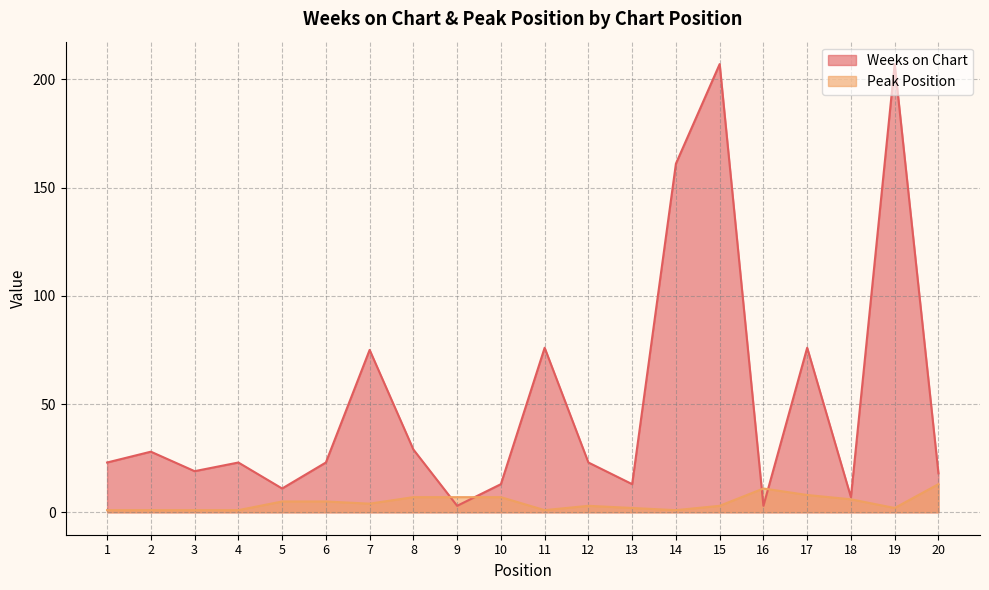

Which series has the largest range (max minus min)?

Weeks on Chart